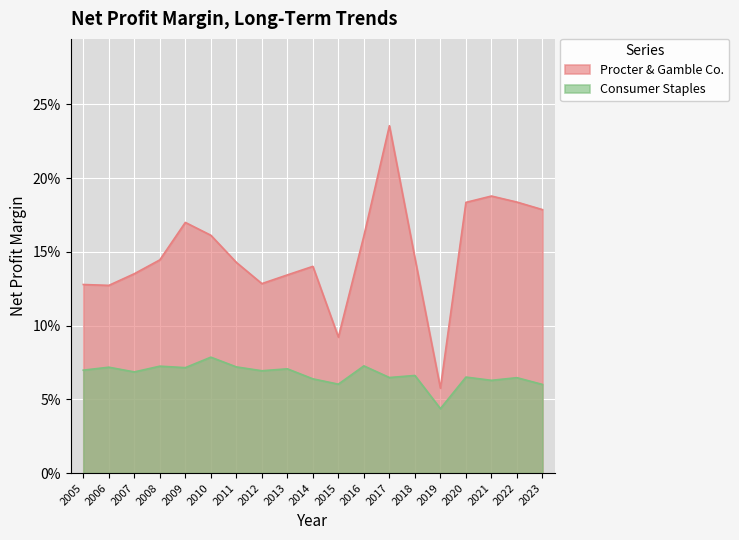

True or false: Consumer Staples has more than 2 points higher than both neighbors.

True